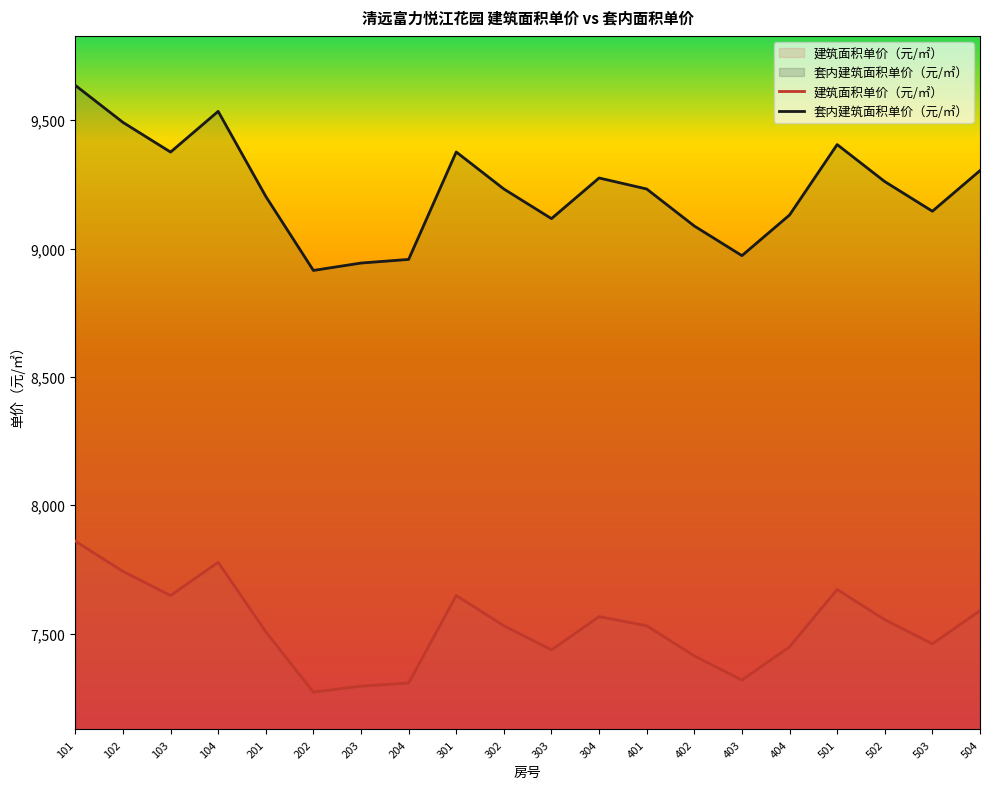

How many values in the 套内建筑面积单价（元/㎡） series are below 9232?

9